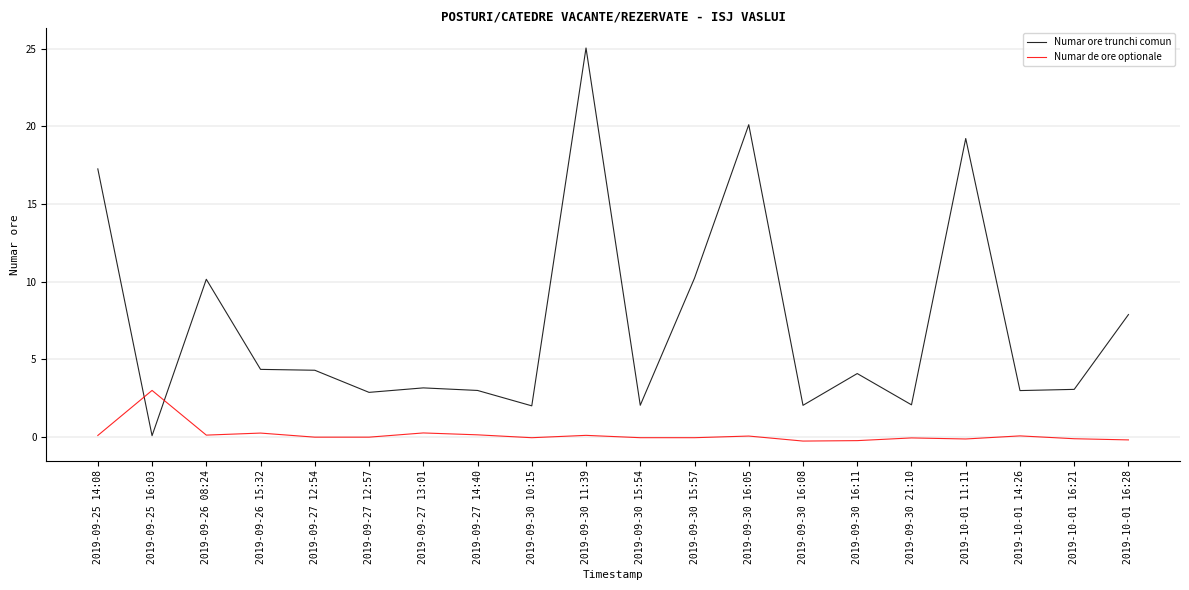

Reading left to right, transcribe all the data shown in this chart.

Numar ore trunchi comun: 2019-09-25 14:08=17.3	2019-09-25 16:03=0.1	2019-09-26 08:24=10.1	2019-09-26 15:32=4.3	2019-09-27 12:54=4.3	2019-09-27 12:57=2.9	2019-09-27 13:01=3.1	2019-09-27 14:40=3.0	2019-09-30 10:15=2.0	2019-09-30 11:39=25.1	2019-09-30 15:54=2.0	2019-09-30 15:57=10.2	2019-09-30 16:05=20.1	2019-09-30 16:08=2.0	2019-09-30 16:11=4.1	2019-09-30 21:10=2.1	2019-10-01 11:11=19.2	2019-10-01 14:26=3.0	2019-10-01 16:21=3.0	2019-10-01 16:28=7.9
Numar de ore optionale: 2019-09-25 14:08=0.1	2019-09-25 16:03=3.0	2019-09-26 08:24=0.1	2019-09-26 15:32=0.2	2019-09-27 12:54=-0.0	2019-09-27 12:57=-0.0	2019-09-27 13:01=0.2	2019-09-27 14:40=0.1	2019-09-30 10:15=-0.1	2019-09-30 11:39=0.1	2019-09-30 15:54=-0.1	2019-09-30 15:57=-0.1	2019-09-30 16:05=0.0	2019-09-30 16:08=-0.3	2019-09-30 16:11=-0.3	2019-09-30 21:10=-0.1	2019-10-01 11:11=-0.2	2019-10-01 14:26=0.0	2019-10-01 16:21=-0.1	2019-10-01 16:28=-0.2